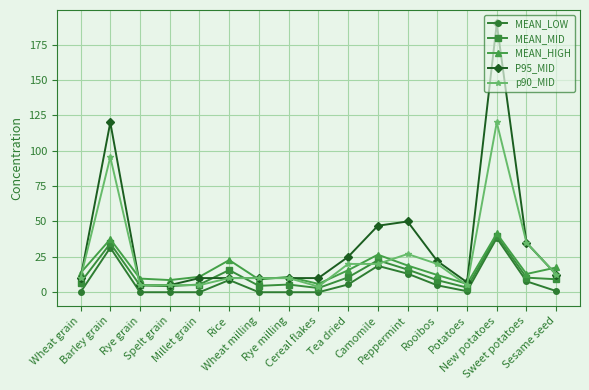

What is the difference between the maximum and minimum values in the MEAN_HIGH series?

35.6